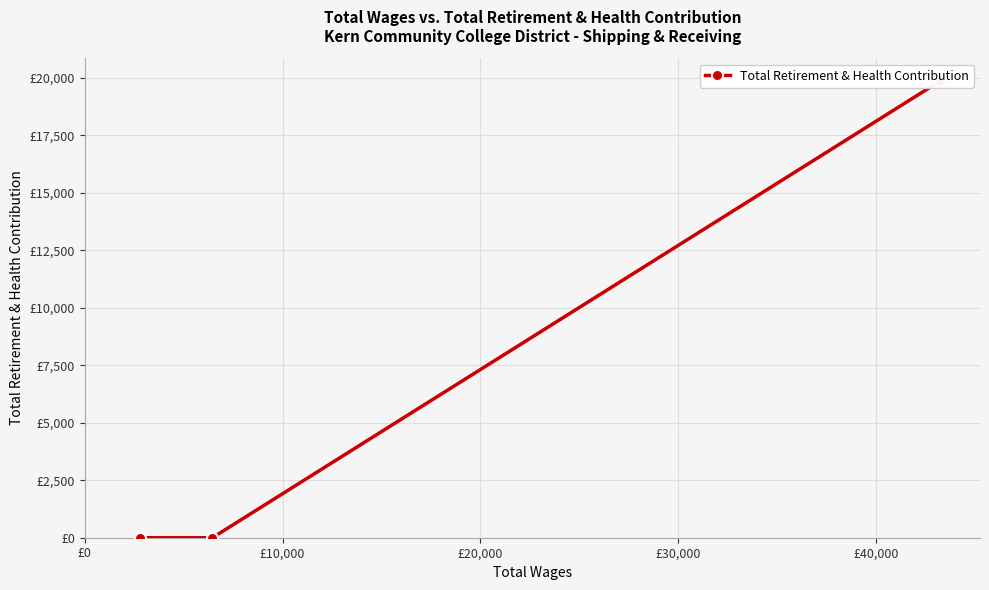

Count the values in the range 0 to 19850.

3